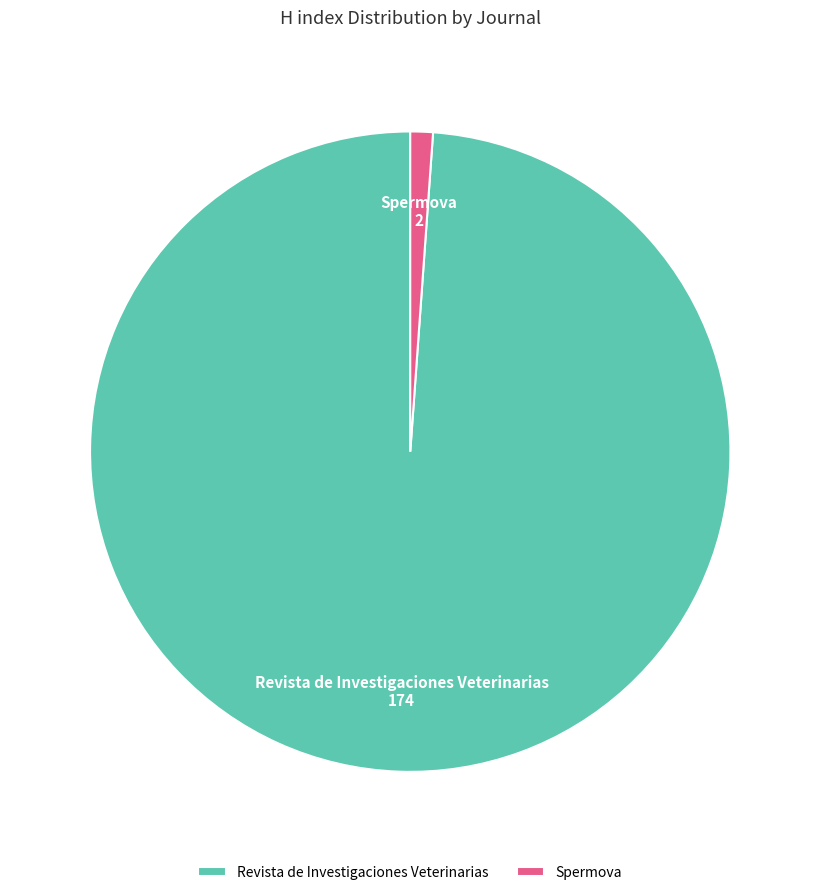

Between Spermova and Revista de Investigaciones Veterinarias, which is larger?

Revista de Investigaciones Veterinarias